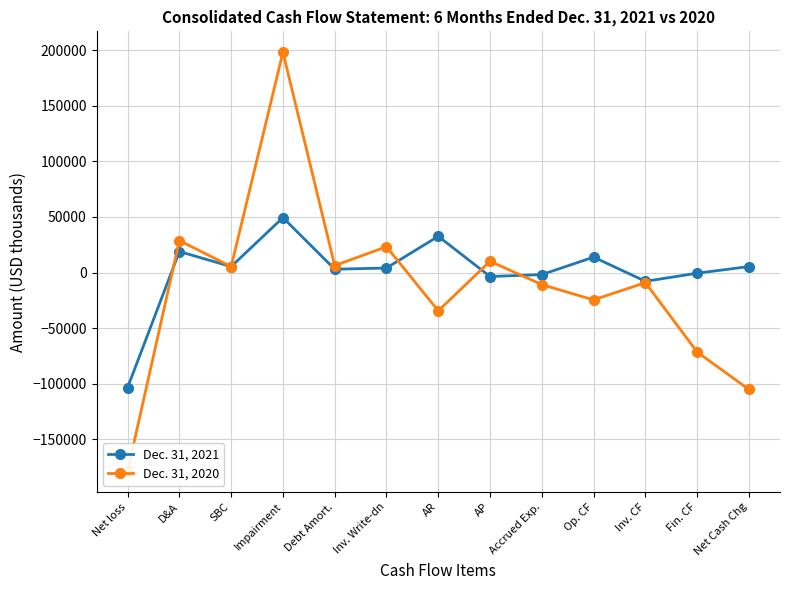

What is the difference between the highest and lowest values at AR?

67002